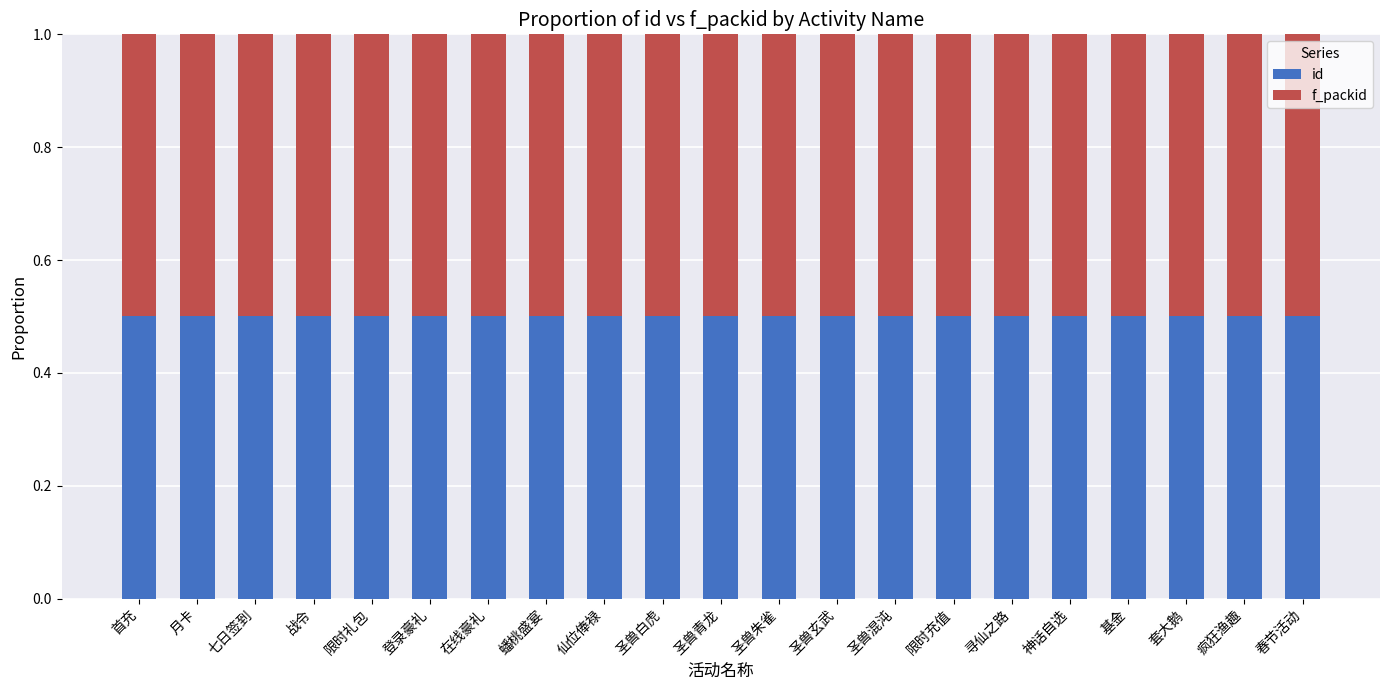

At which category is the sum across all series the highest?

春节活动